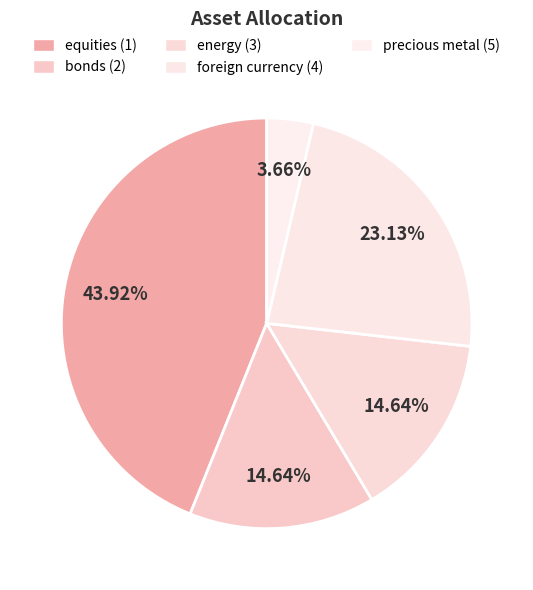

Does energy (3) represent more than half of the total?

No